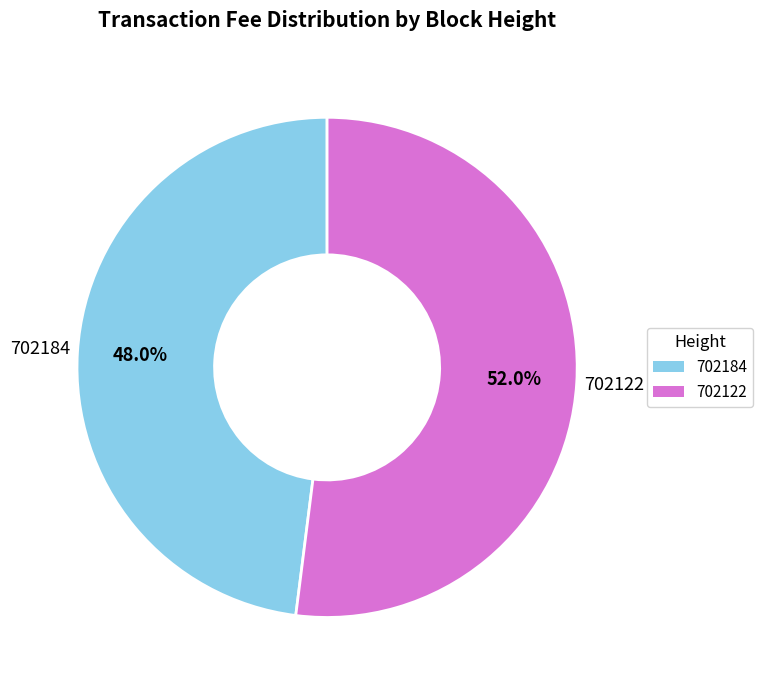

What portion of the pie excludes 702122?

48.0%